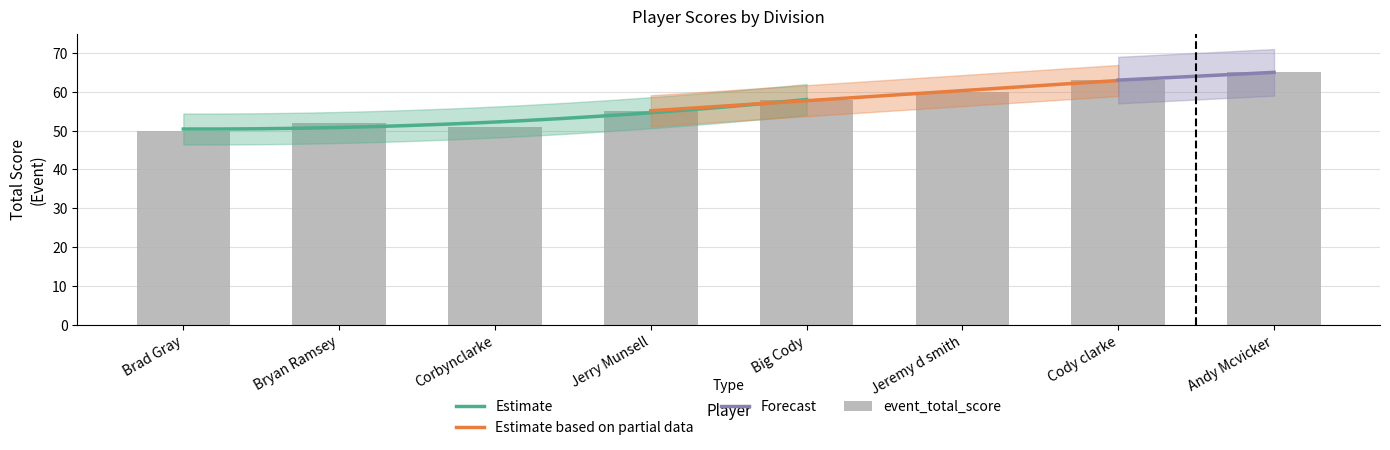

At which category is the sum across all series the highest?

Andy Mcvicker